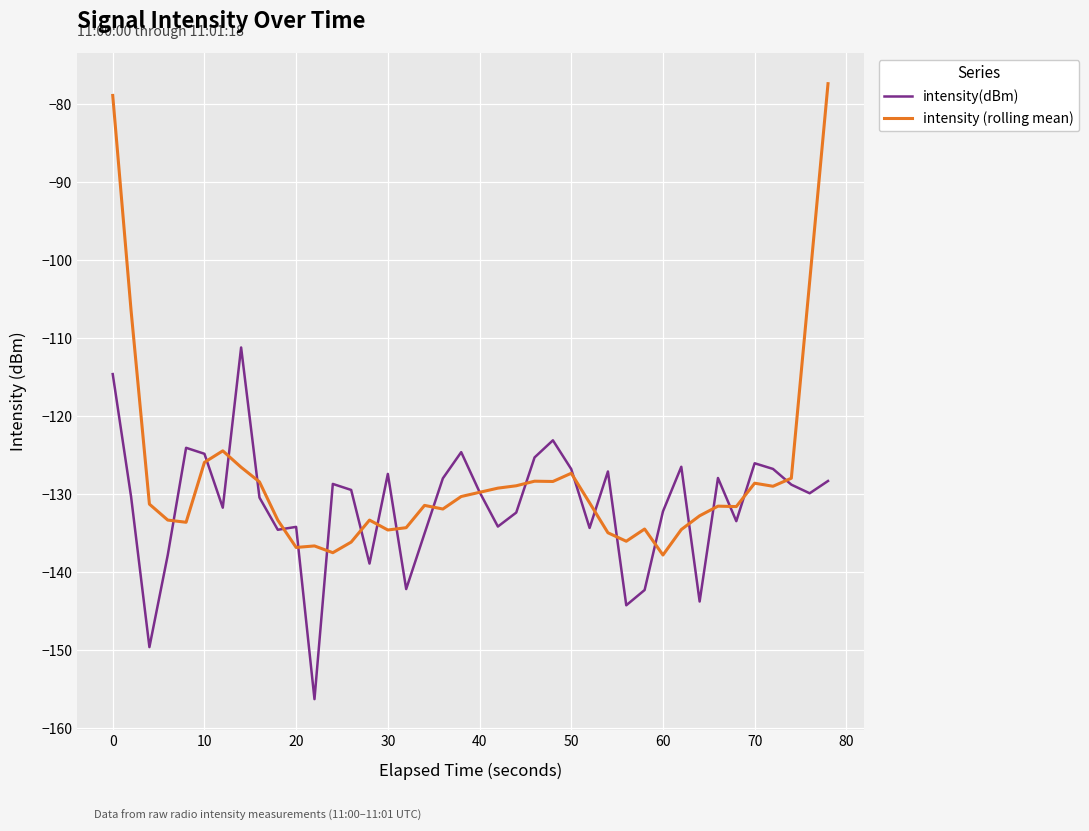

What is the sum of all intensity(dBm) values?

-5256.5